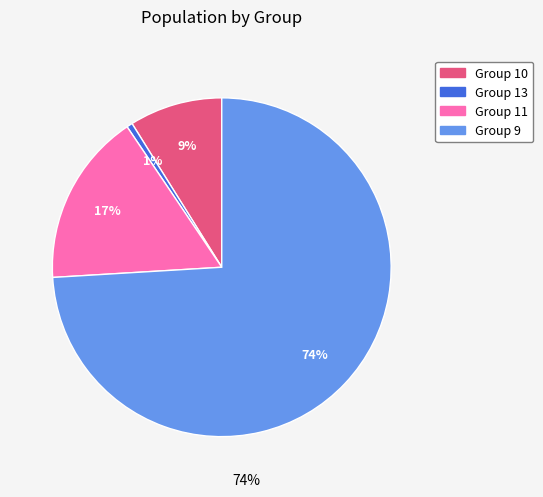

To the nearest percent, what is the difference between the Group 11 and Group 10 slice percentages?

8%